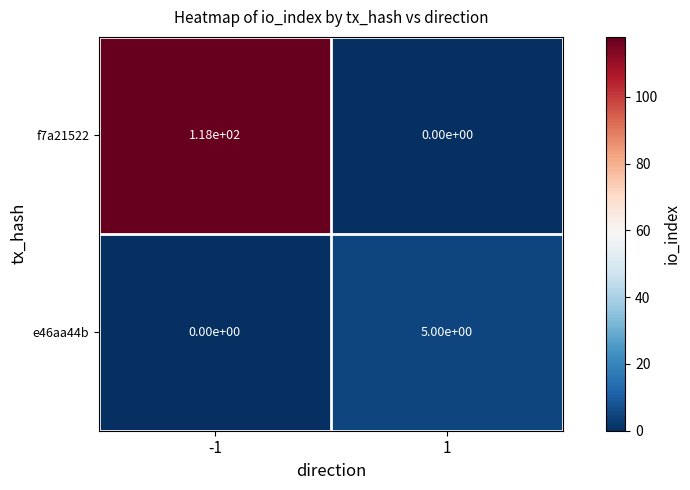

Read the f7a21522 value at -1, to the nearest 50.

100